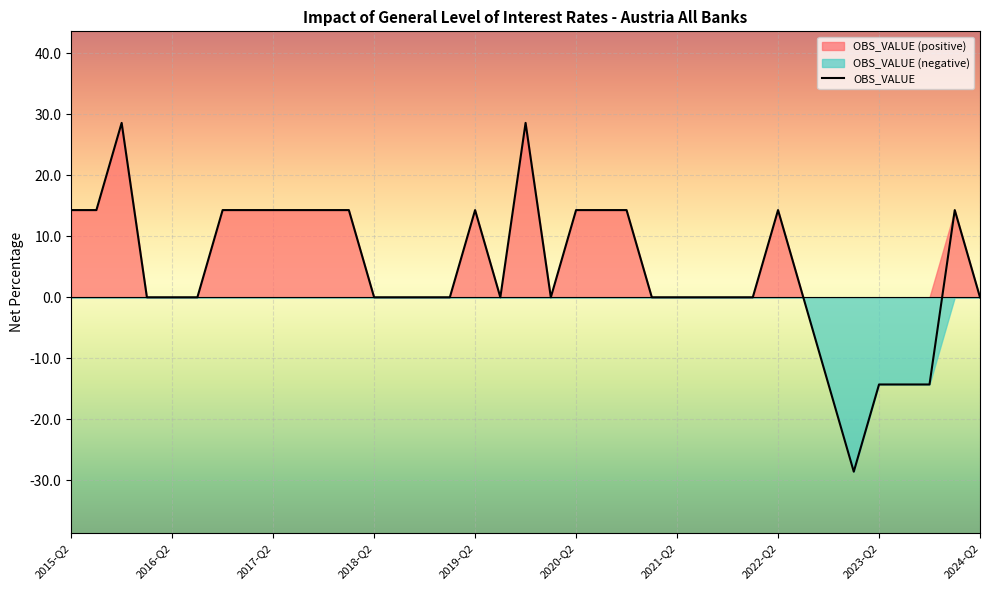

What is the sum of all values?

171.4